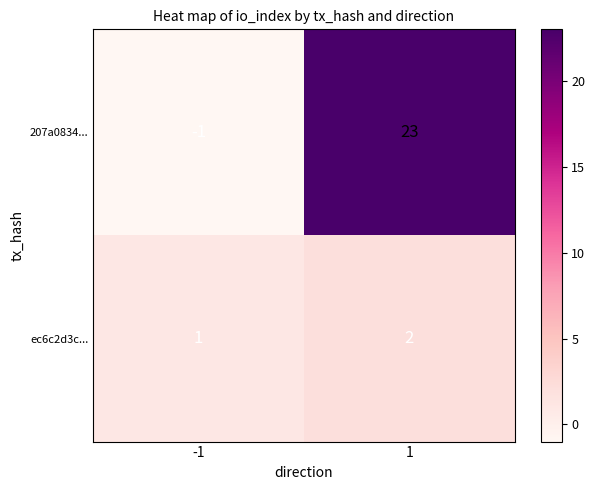

True or false: 207a0834... has a value of -1 at -1.

True